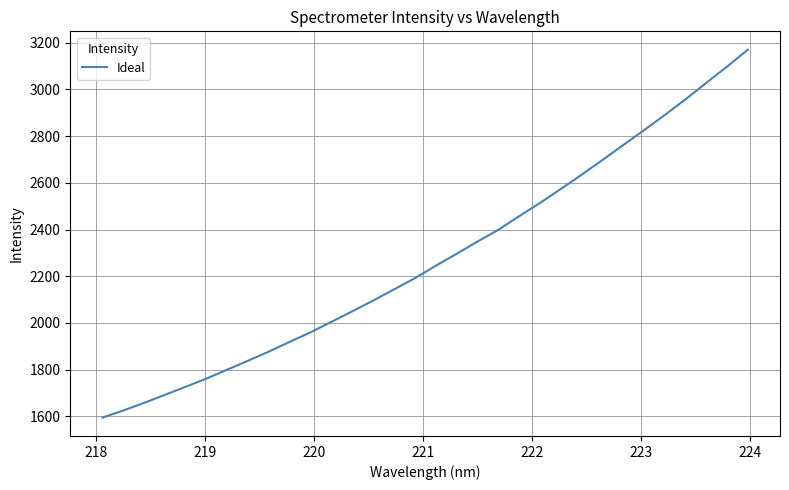

What is the smallest value displayed?

1594.7